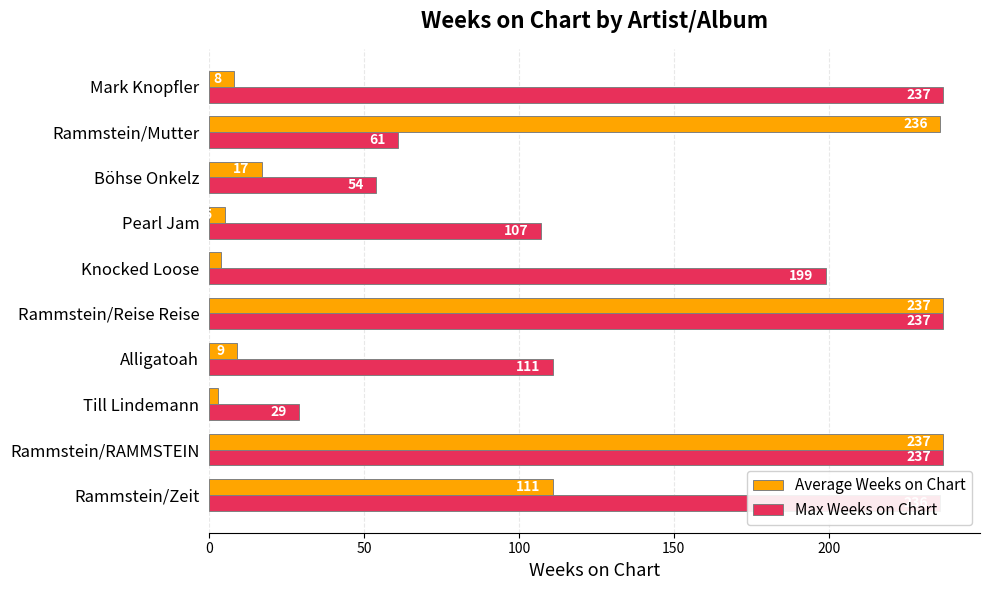

What is the difference between the maximum and minimum values in the Max Weeks on Chart series?

208